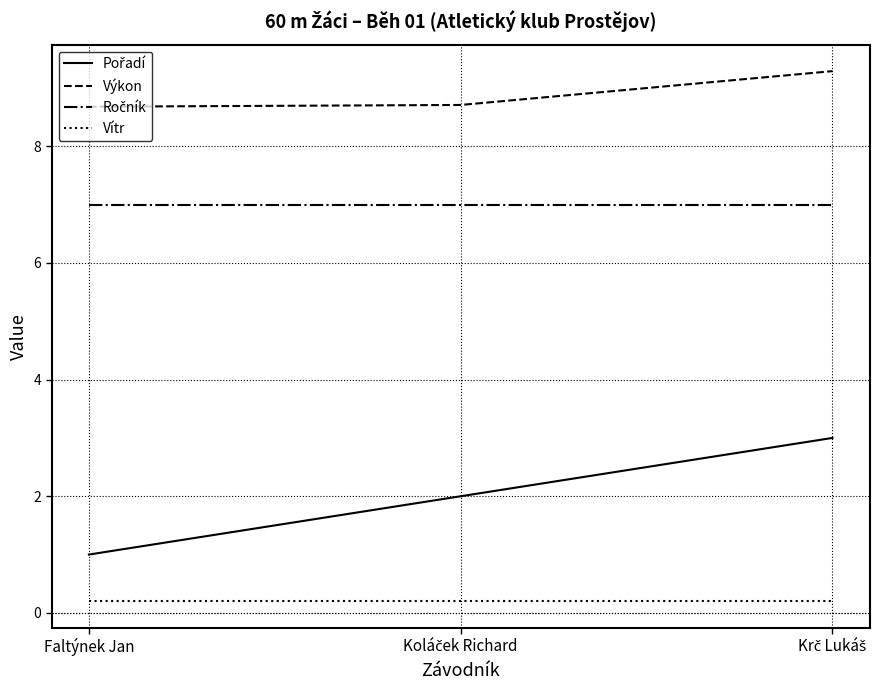

What is the highest value of the Výkon series?

9.3